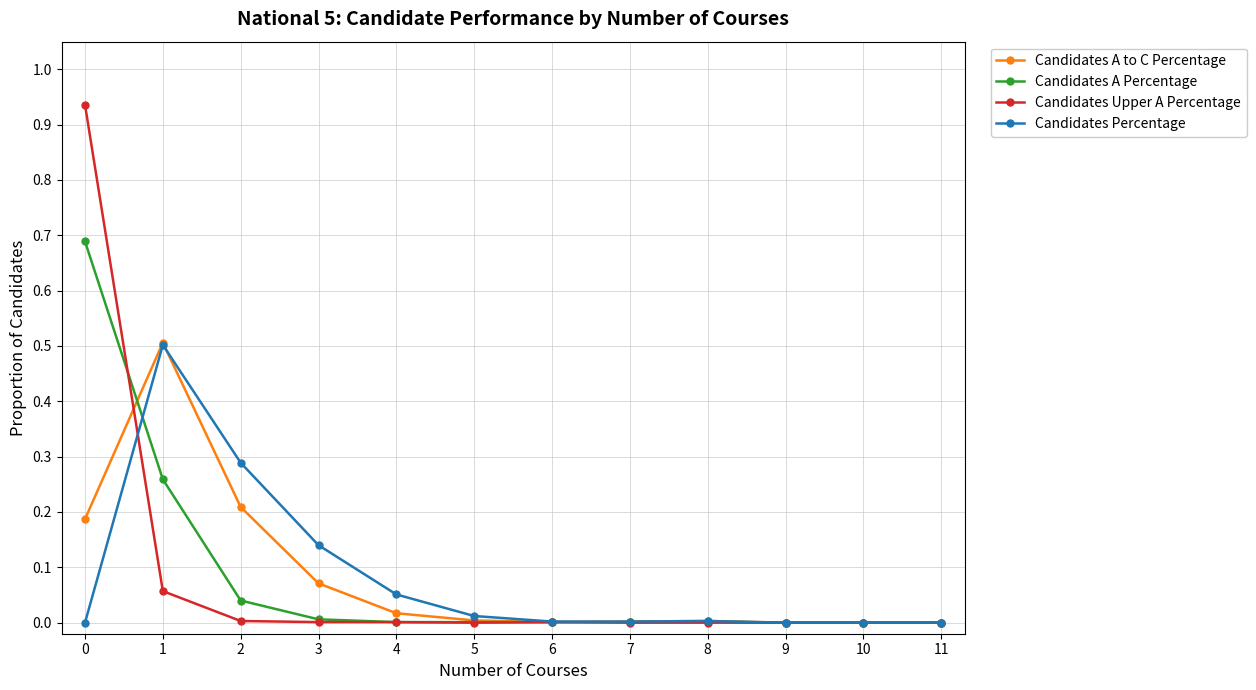

Between 1 and 3, which series saw the biggest shift?

Candidates A to C Percentage